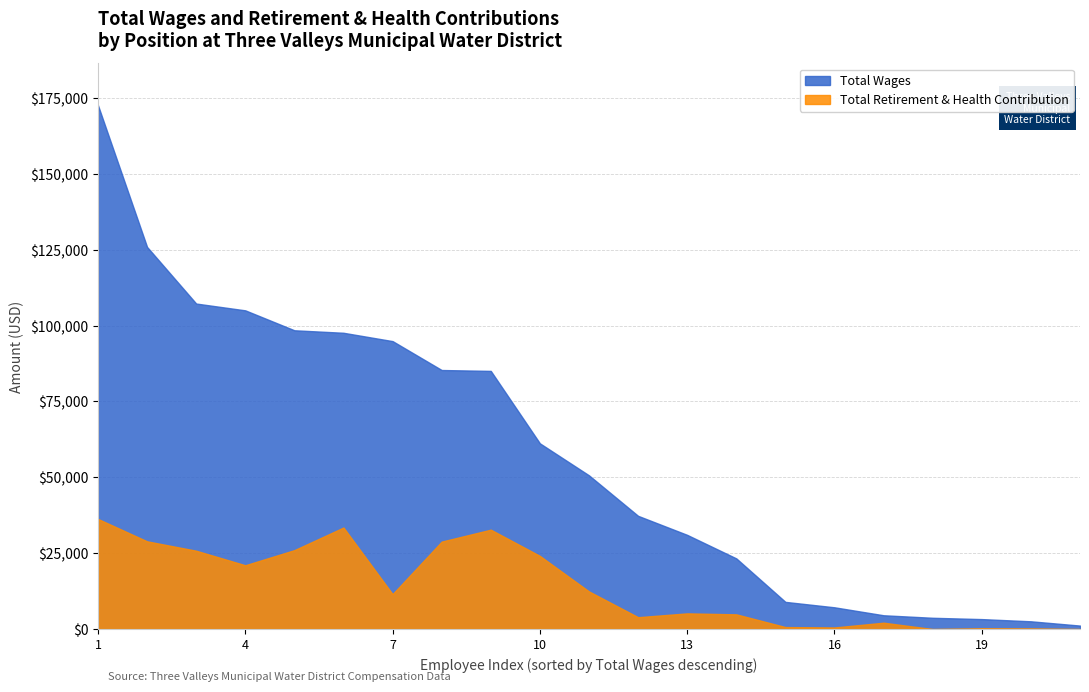

Reading right to left, extract all data points from this chart.

Total Wages: Water Apprentice=1151	Water Apprentice=2560	Water Apprentice=3288	Water Apprentice=3720	Plant Assistant (T1)=4550	Water Apprentice=7174	Water Apprentice=8962	Shift Operator (T2)=23296	Shift Operator (T4)=31043	Plant Assistant (T1)=37317	Plant Assistant (T1)=50663	Shift Operator (T3)=61209	Operations Water Quality Assistant=85080	Operations Supervisor=85373	Shift Operator (T3)=94895	Shift Operator (T3)=97643	Shift Operator (T3)=98467	Shift Operator (T3)=105036	Shift Operator (T4)=107276	Operations Supervisor=125937	Water Operations Manager=172653
Total Retirement & Health Contribution: Water Apprentice=0	Water Apprentice=190	Water Apprentice=244	Water Apprentice=0	Plant Assistant (T1)=2103	Water Apprentice=533	Water Apprentice=665	Shift Operator (T2)=4851	Shift Operator (T4)=5172	Plant Assistant (T1)=3915	Plant Assistant (T1)=12407	Shift Operator (T3)=24114	Operations Water Quality Assistant=32757	Operations Supervisor=28826	Shift Operator (T3)=11512	Shift Operator (T3)=33464	Shift Operator (T3)=26014	Shift Operator (T3)=21032	Shift Operator (T4)=25821	Operations Supervisor=28918	Water Operations Manager=36295